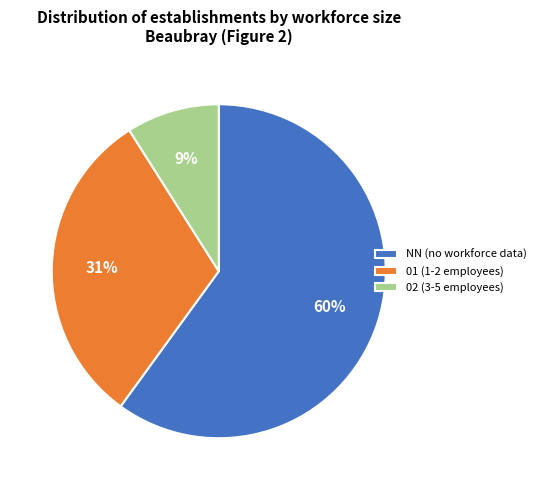

Is there a majority slice in this chart?

Yes